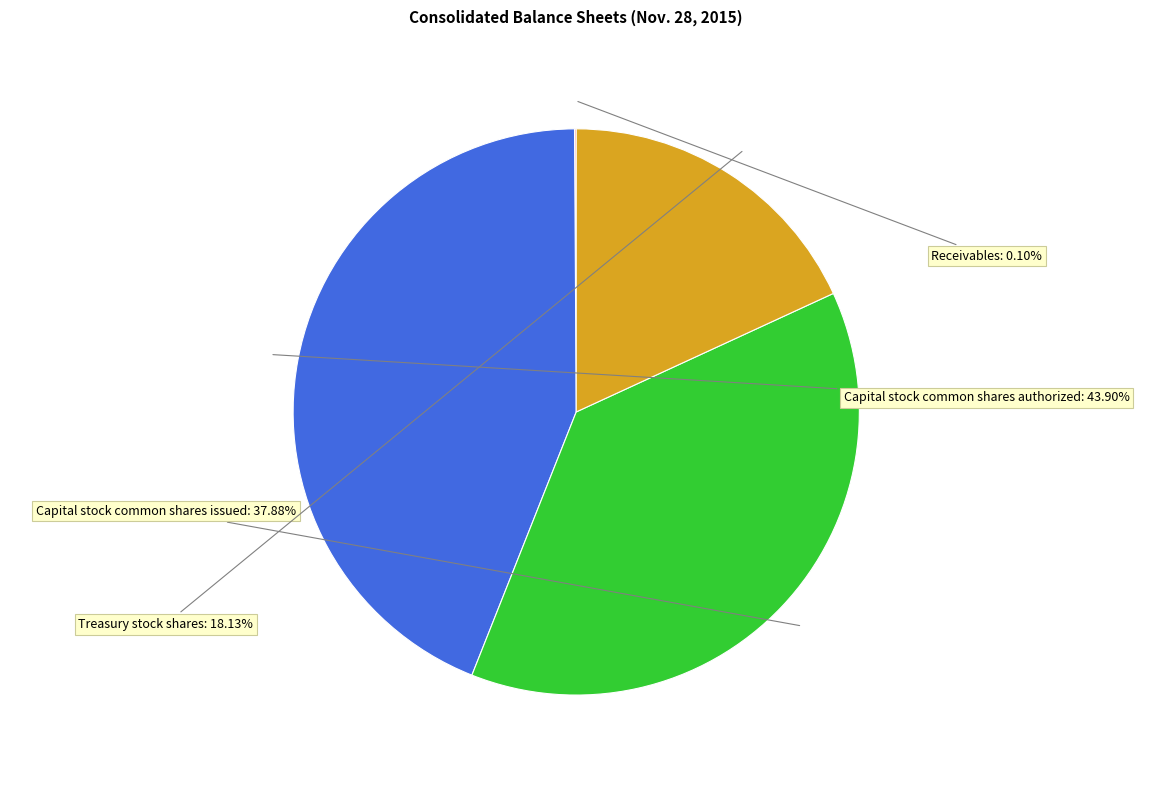

Does any single category account for the majority?

No